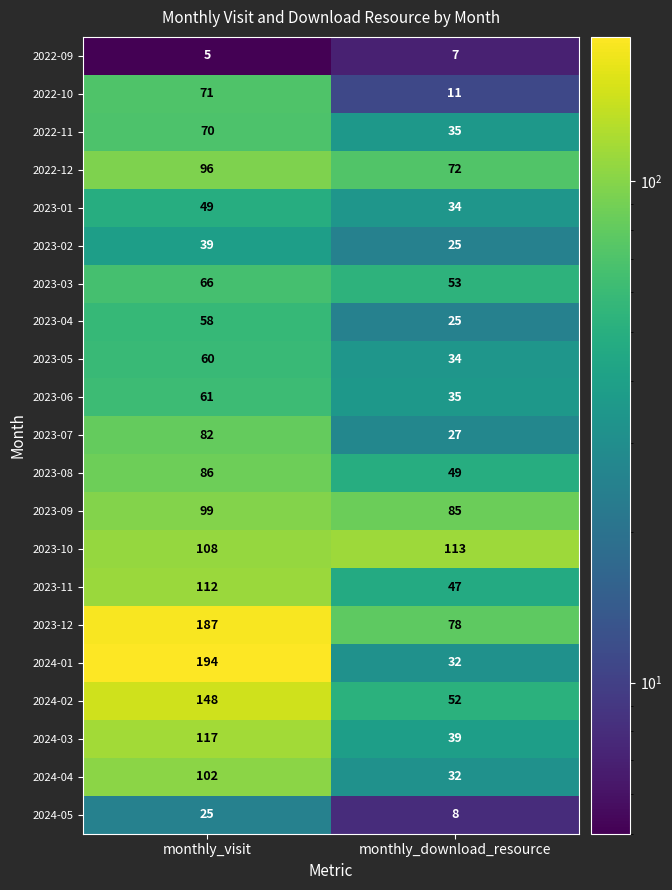

At which category is the sum across all series the highest?

monthly_visit